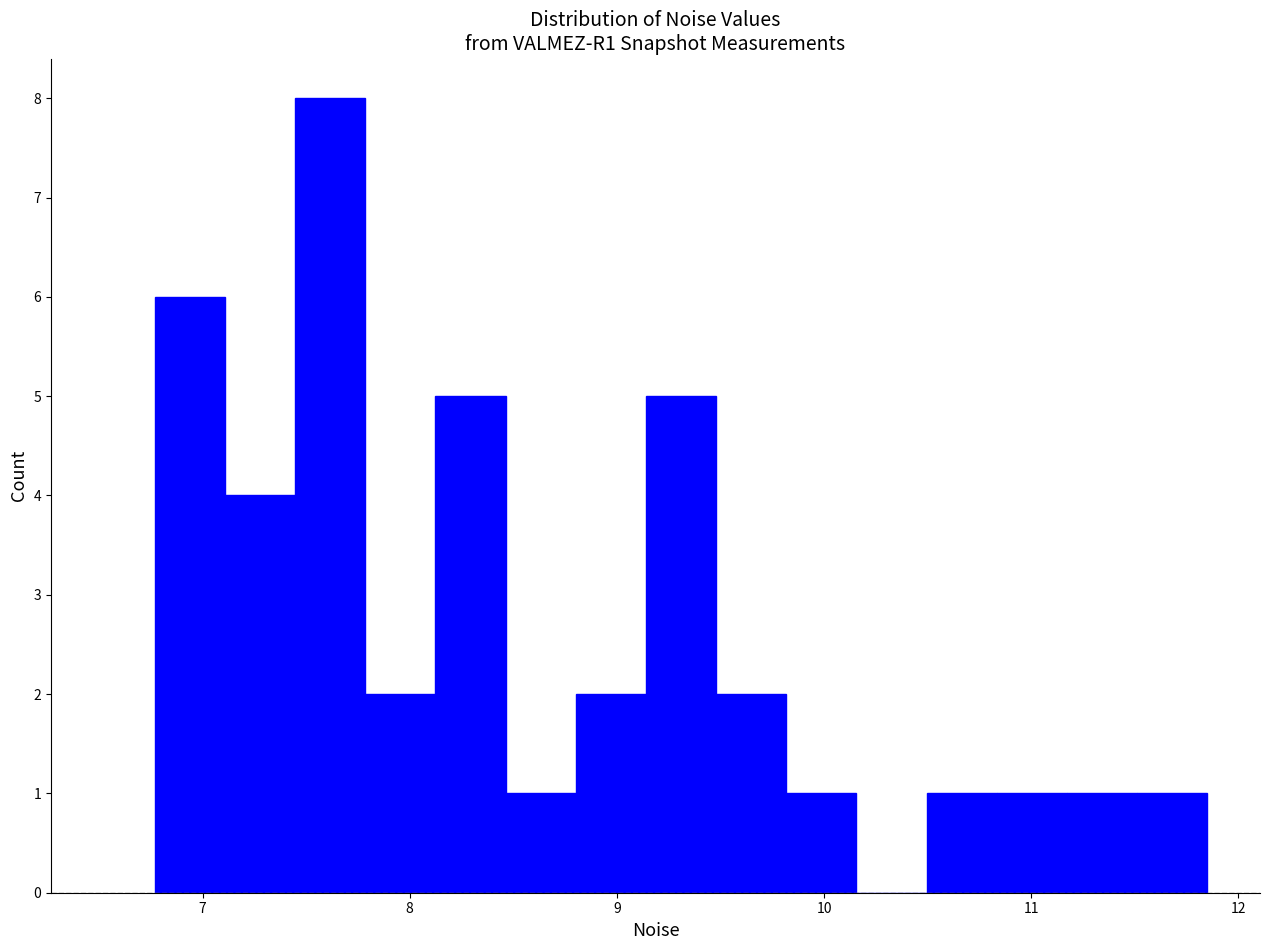

Around what value on the x-axis is the tallest bar? Give the approximate position of its centre, as read against the axis.

7.6